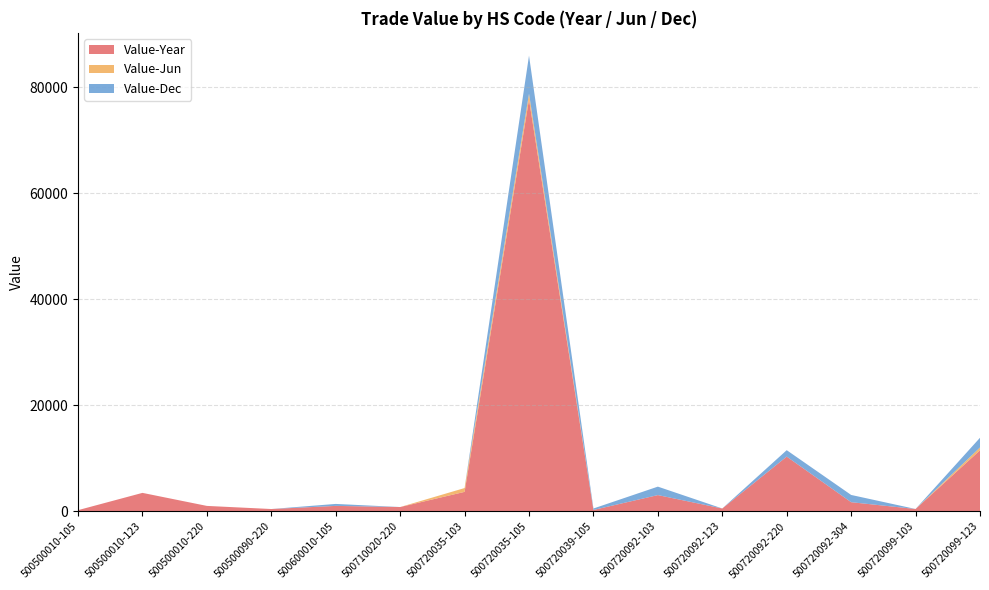

Reading left to right, transcribe all the data shown in this chart.

Value-Year: 239	3497	1038	452	1042	826	3686	77705	275	3080	553	10339	1738	457	11522
Value-Jun: 0	0	0	0	0	0	722	1086	0	0	0	0	0	0	542
Value-Dec: 0	0	0	0	369	0	0	7178	275	1594	0	1211	1368	0	1827